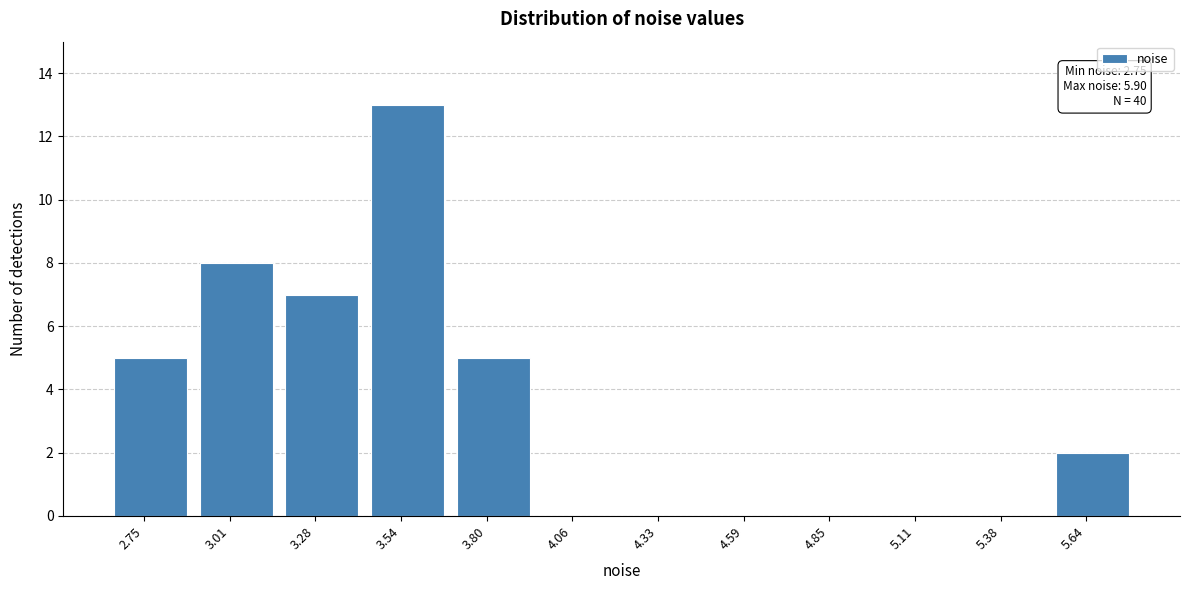

Reading left to right, transcribe all the data shown in this chart.

2.75=5	3.01=8	3.28=7	3.54=13	3.80=5	4.06=0	4.33=0	4.59=0	4.85=0	5.11=0	5.38=0	5.64=2